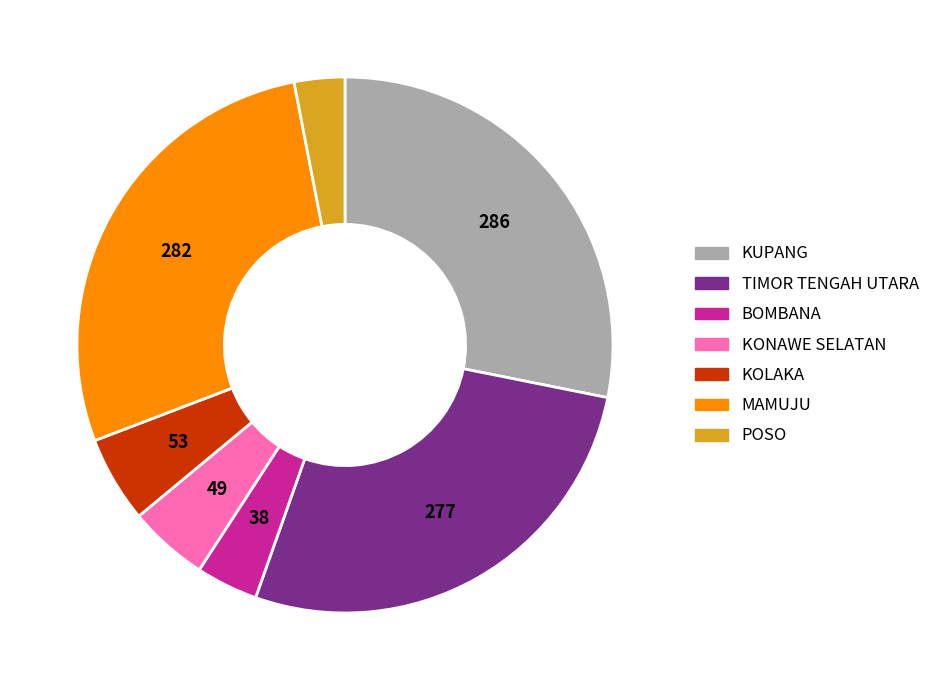

Is the sum of KUPANG and KONAWE SELATAN greater than half?

No